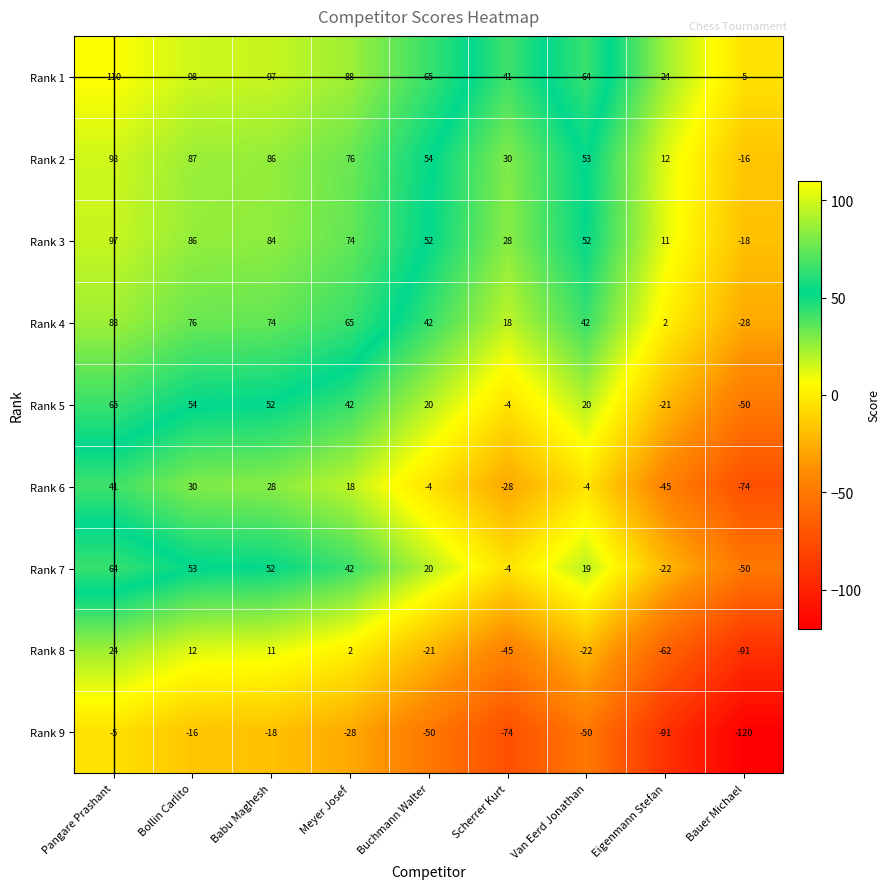

How many distinct data groups are displayed?

9